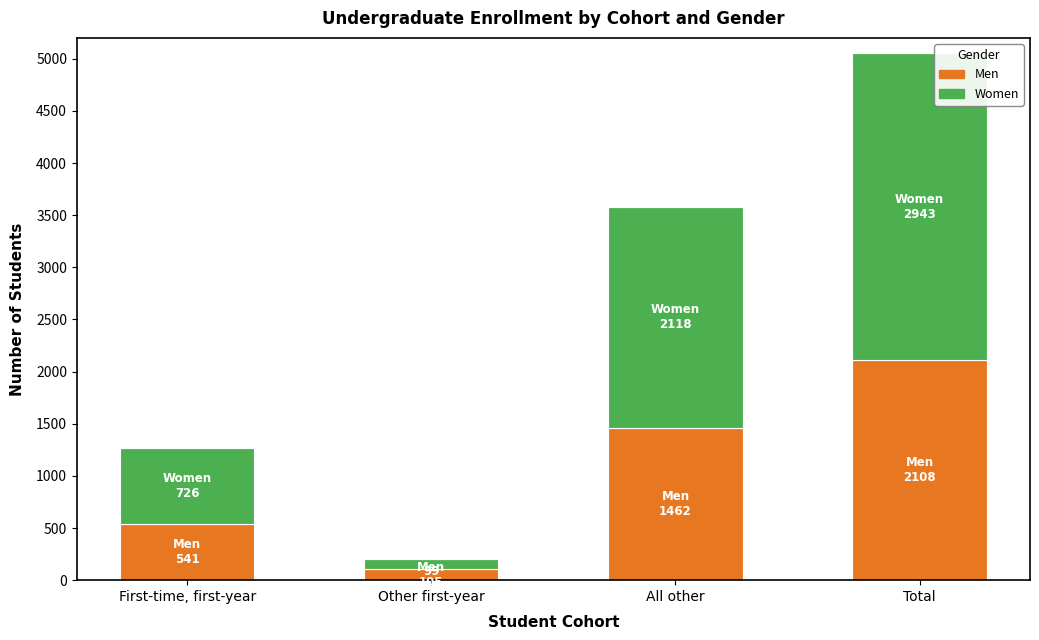

Reading left to right, what are the values for Men?

First-time, first-year=541	Other first-year=105	All other=1462	Total=2108